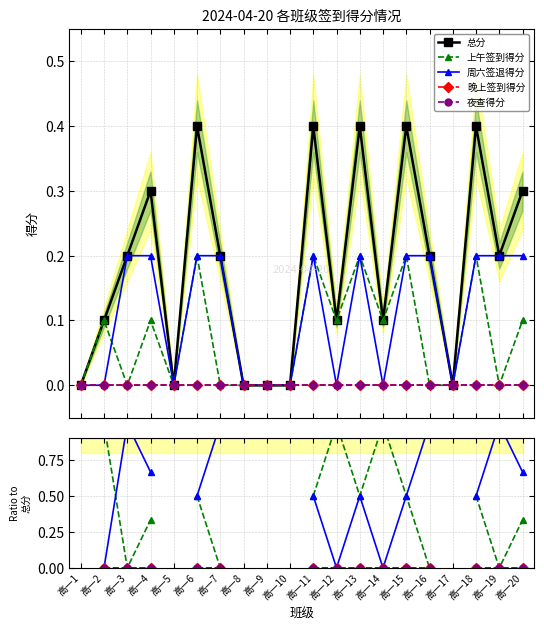

At 高一16, list the series in order from smallest to largest.

上午签到得分, 晚上签到得分, 夜查得分, 总分, 周六签退得分